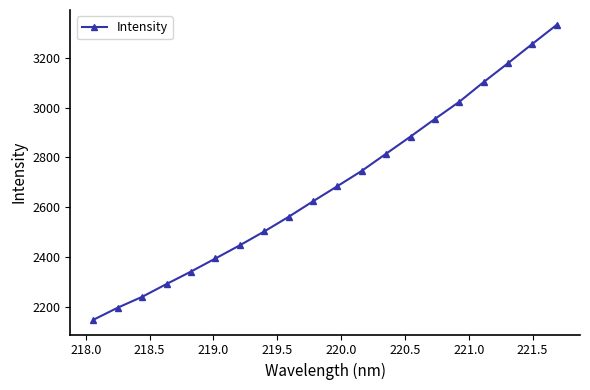

True or false: there are more than 2 points higher than both neighbors.

False